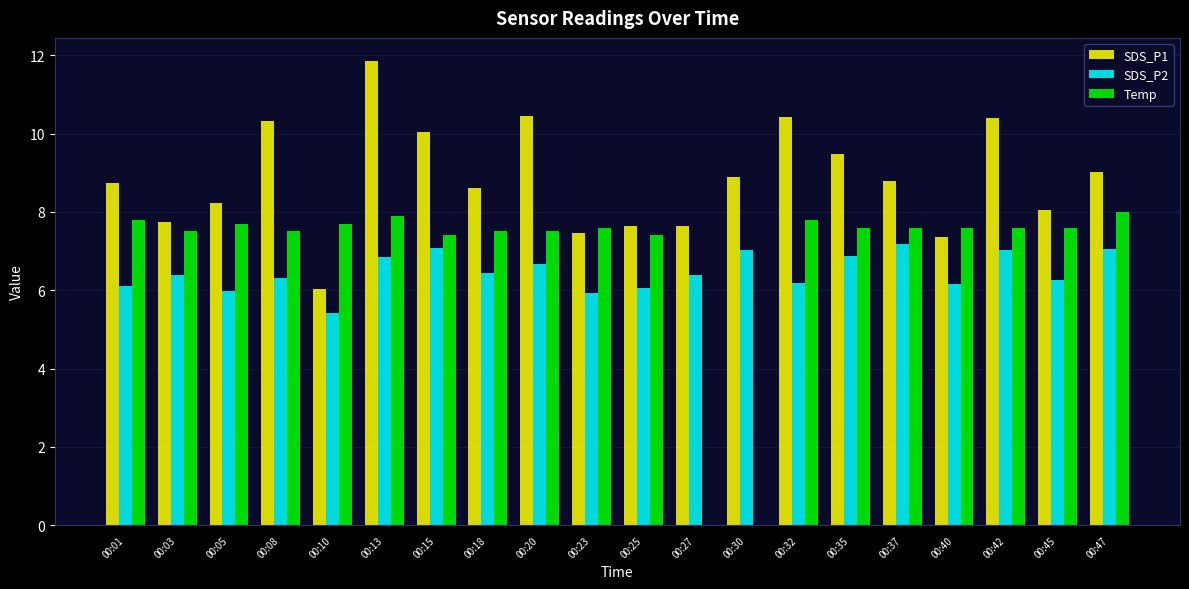

What is the sum of the SDS_P1 values at 00:08 and 00:03?

18.1